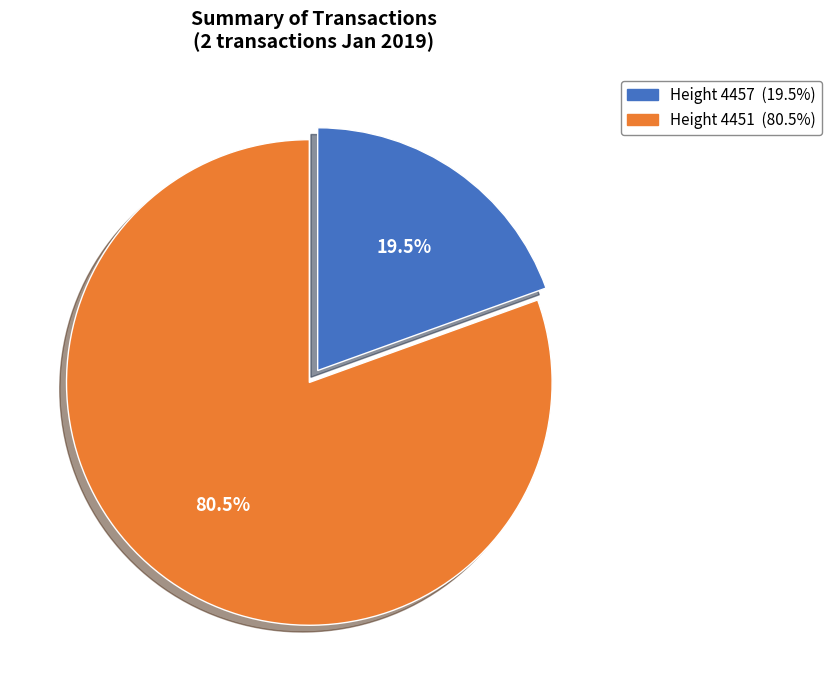

Is there any slice that represents more than half of the pie?

Yes